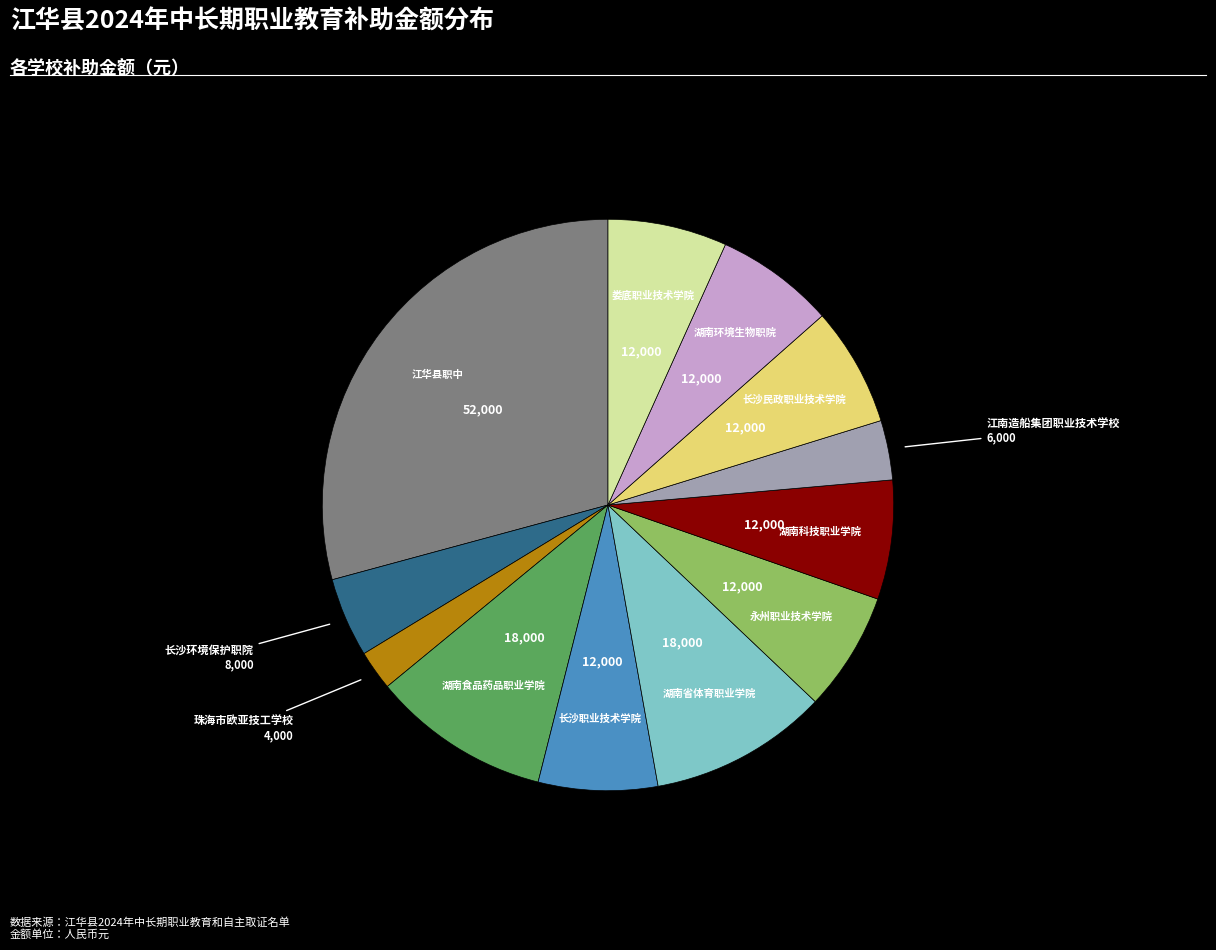

Does any single category account for the majority?

No